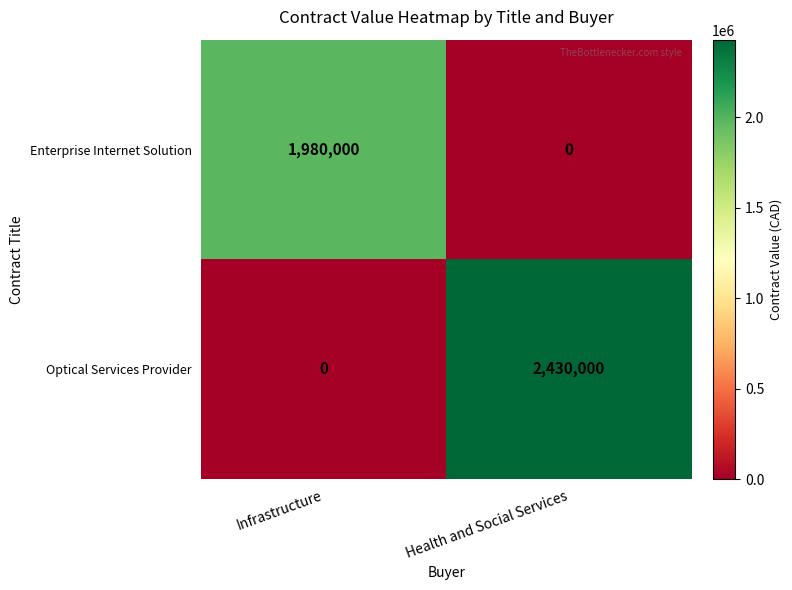

Reading right to left, extract all data points from this chart.

Enterprise Internet Solution: 0	1980000
Optical Services Provider: 2430000	0